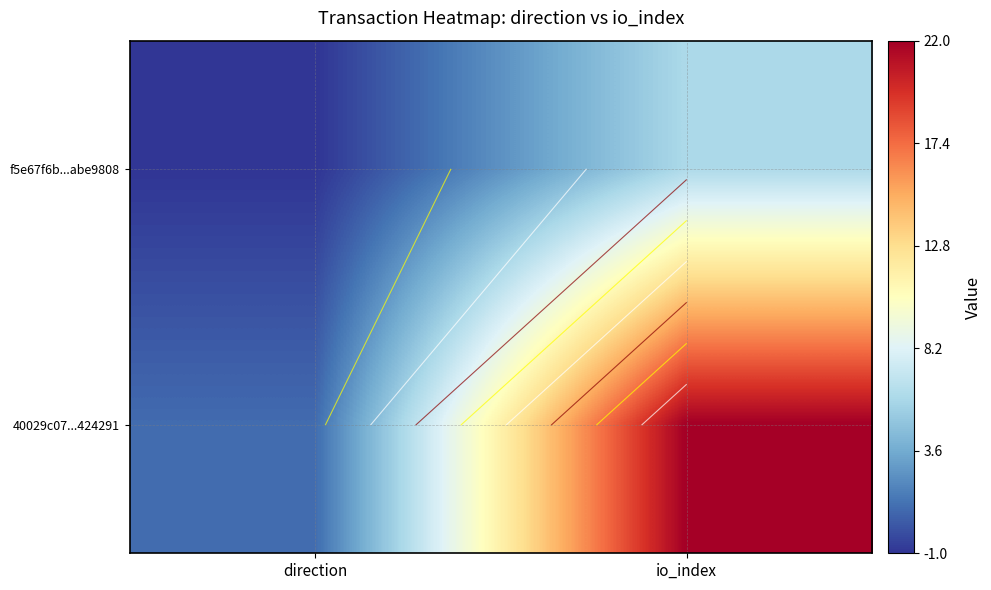

What is the total value across all series at io_index?

28